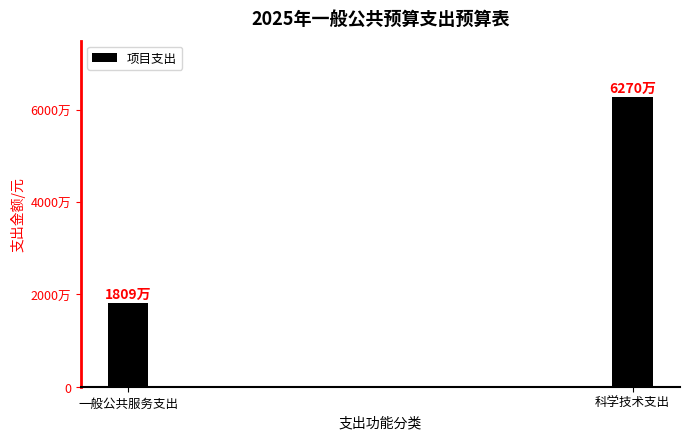

Does the chart contain any negative values?

No